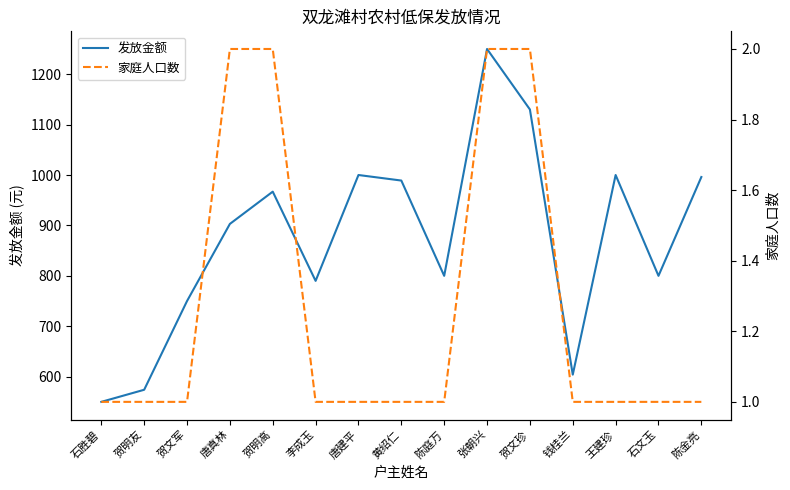

Rank the series by their maximum value, from highest to lowest.

发放金额, 家庭人口数